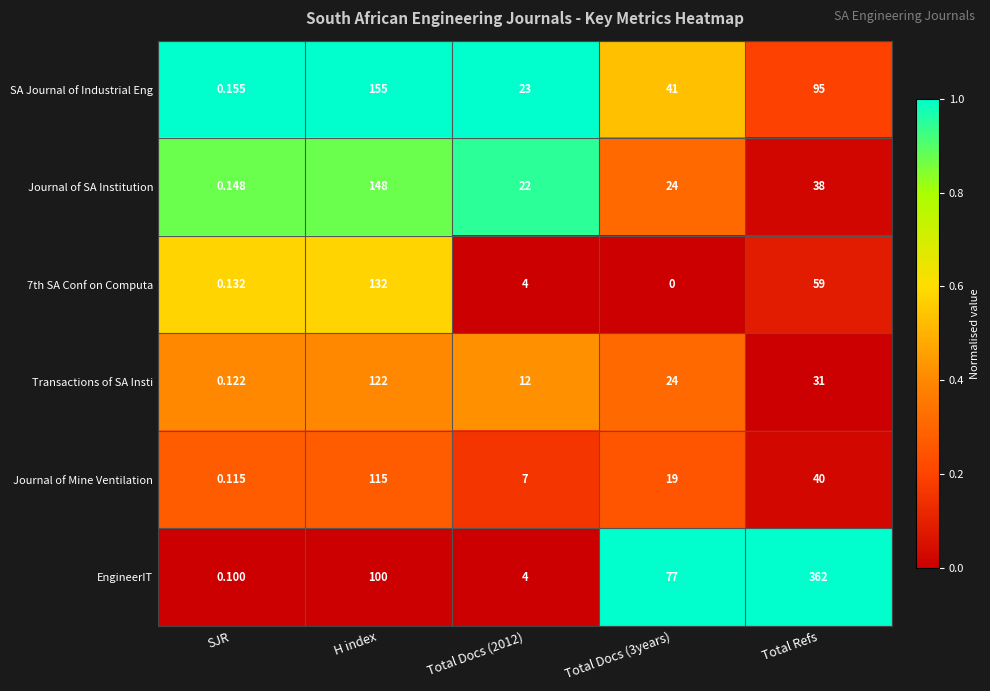

Which label corresponds to the largest value in the chart?

Total Refs